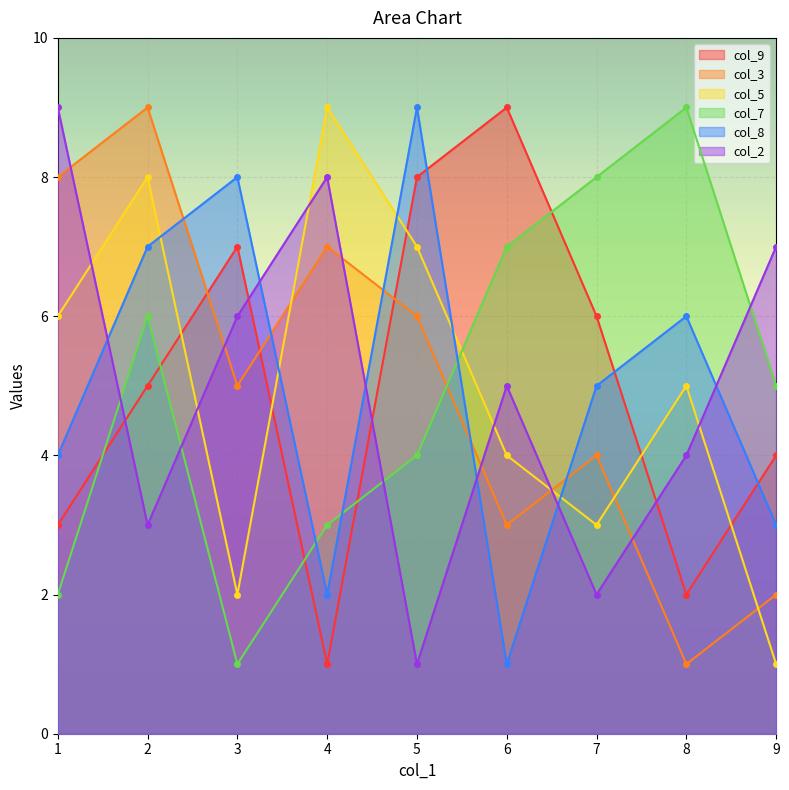

What are all the series names shown in the legend?

col_9, col_3, col_5, col_7, col_8, col_2